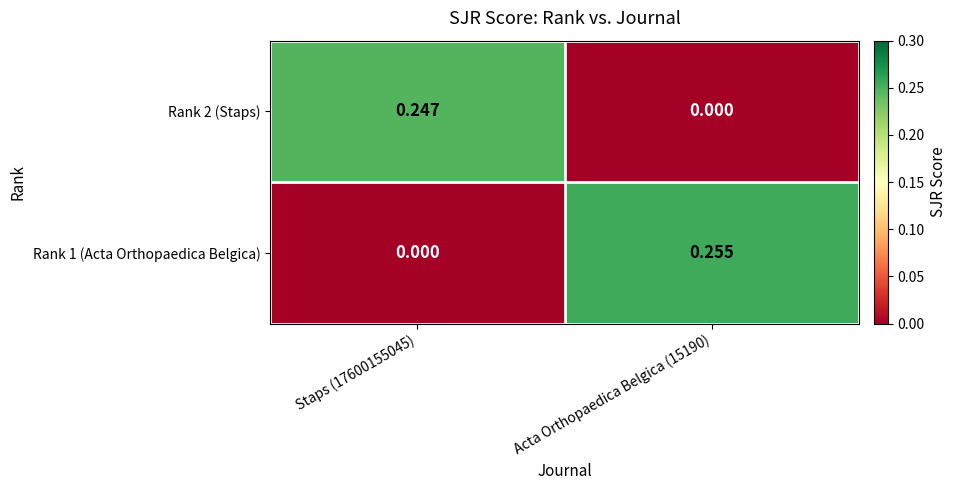

Is the value of Rank 1 (Acta Orthopaedica Belgica) at Acta Orthopaedica Belgica (15190) greater than the value of Rank 2 (Staps) at Acta Orthopaedica Belgica (15190)?

Yes